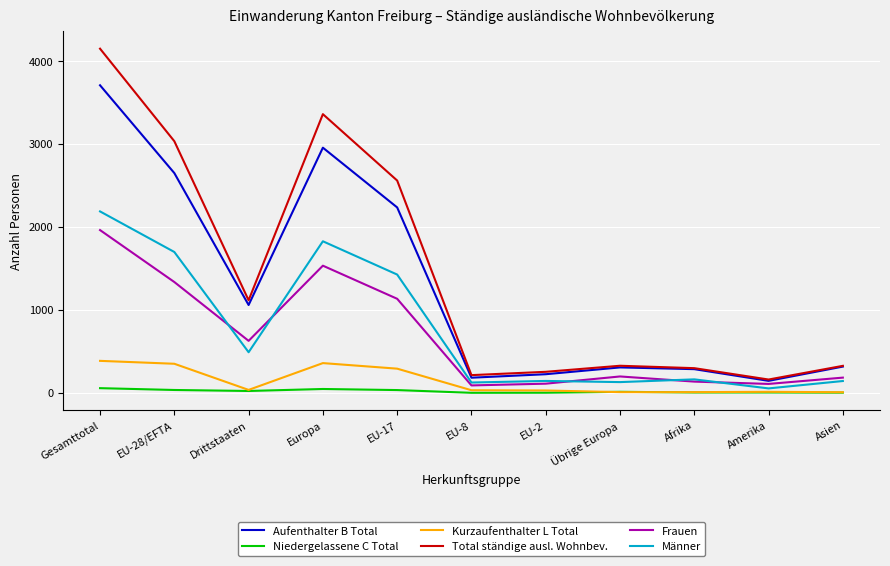

What position from the right is Drittstaaten?

9